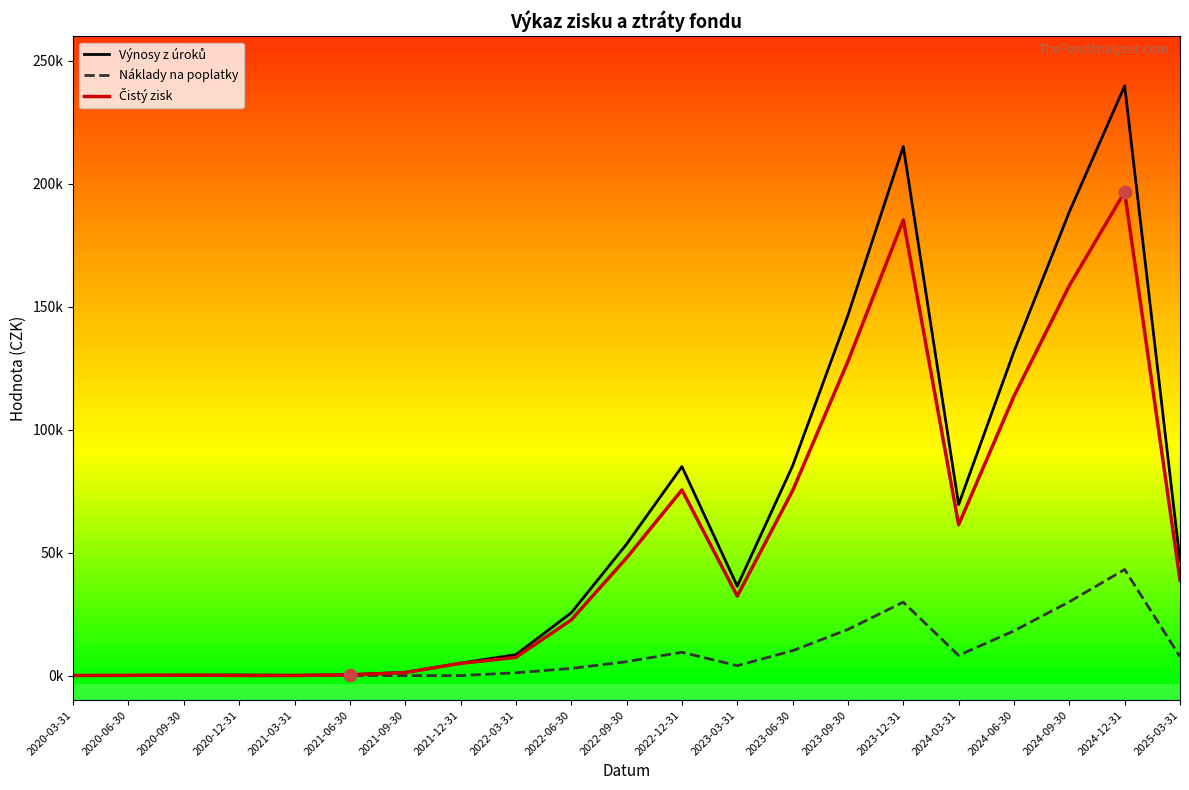

What is the total value across all series at 2022-03-31?

17045.1